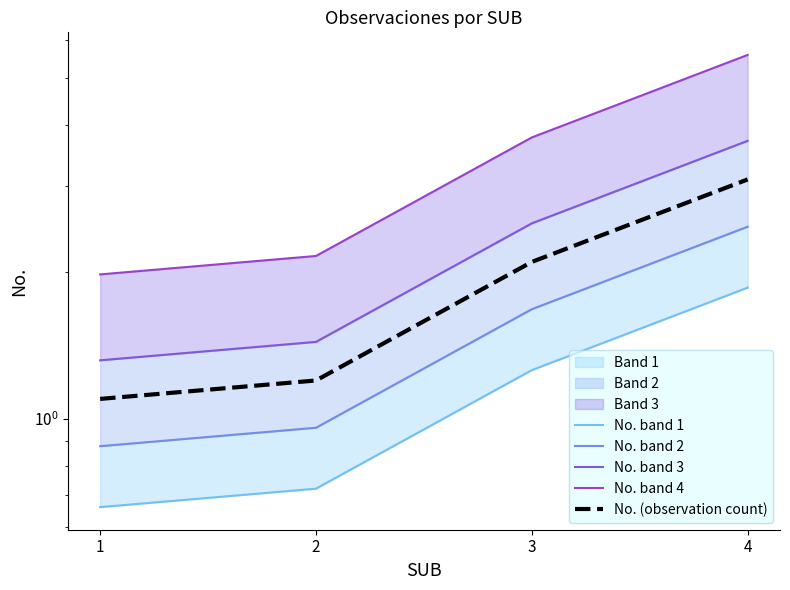

What is the greatest value displayed?

5.6